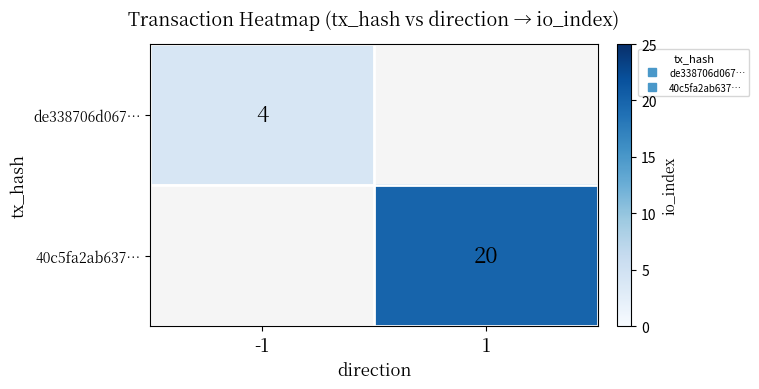

True or false: 40c5fa2ab637… has a value of 20.0 at 1.

True